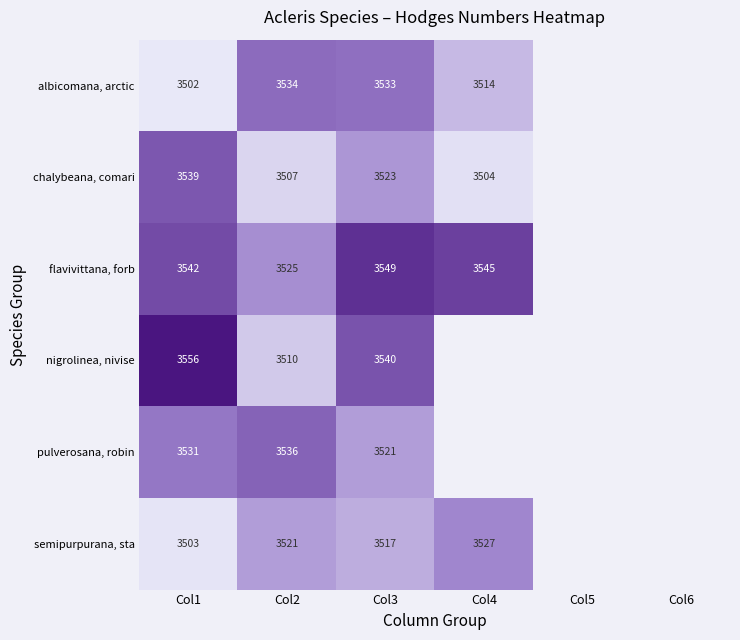

What is the difference between the highest and lowest values at Col3?

32